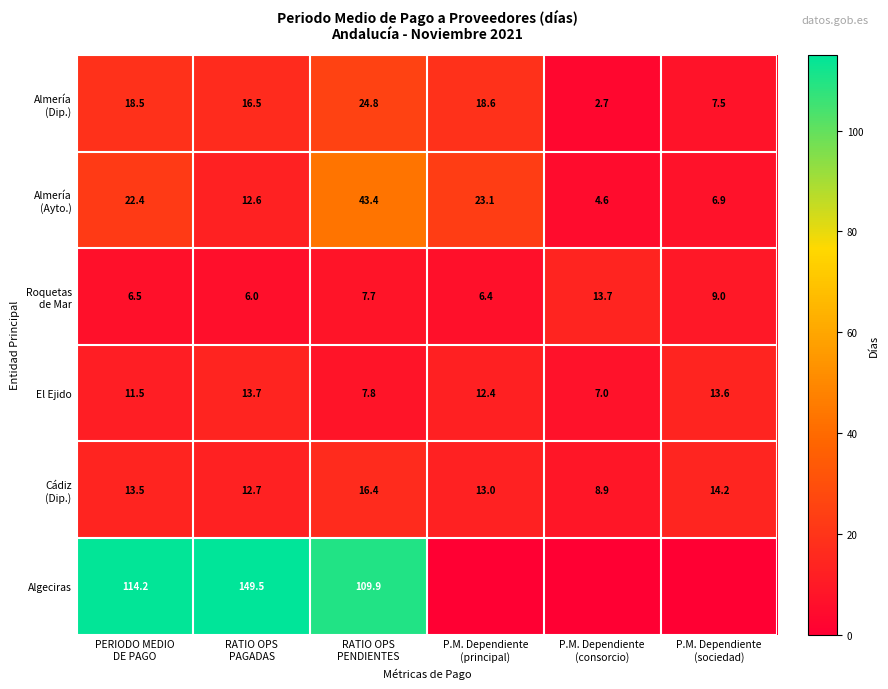

At how many categories does at least one series exceed 83?

3